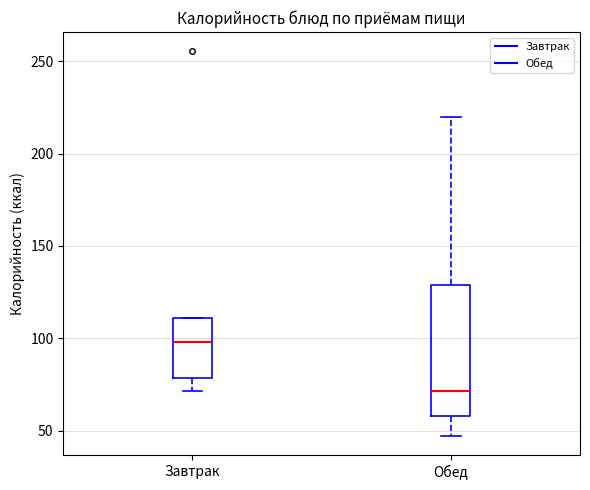

Where is the upper edge of the box for Завтрак on the y-axis? The values are not printed on the chart, so give them approximately, as read against the axis.

110